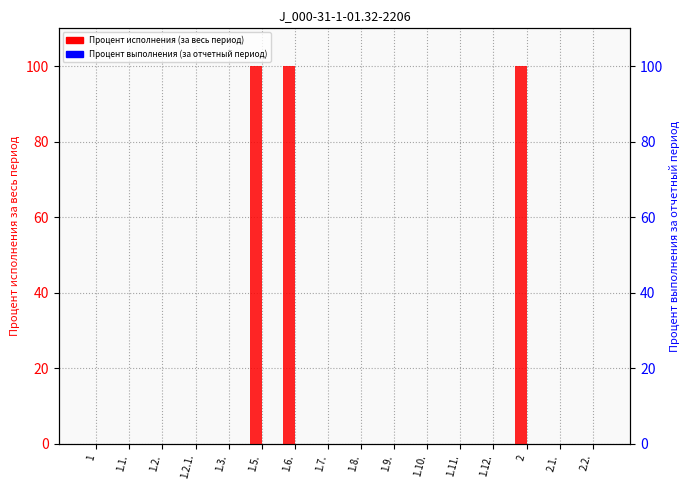

Rank the series at 1.2. from highest to lowest value.

Процент исполнения (за весь период), Процент выполнения (за отчетный период)